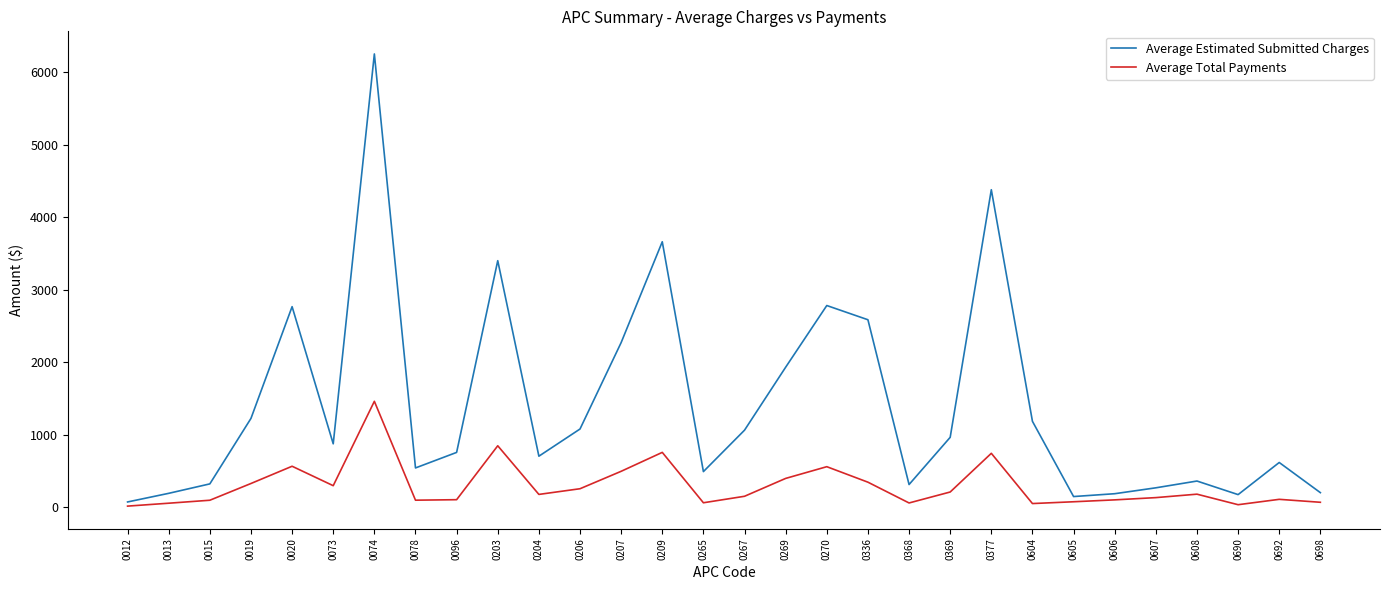

Which series has the largest range (max minus min)?

Average Estimated Submitted Charges